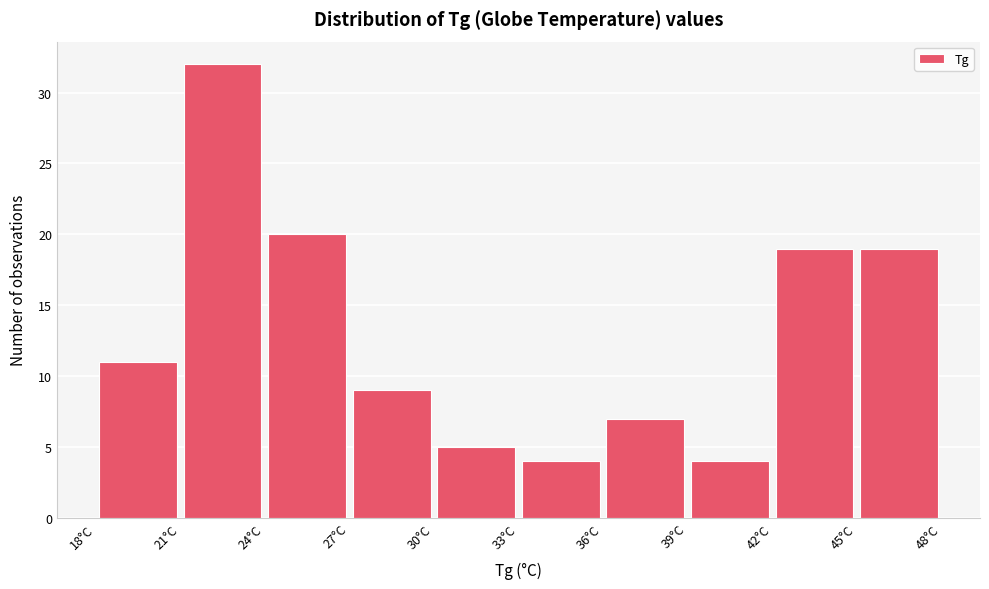

Reading left to right, list every bar in this chart as the range it spans on the x-axis followed by its height. The values are not printed on the chart, so give them approximately, as read against the axis.

18 to 21: 11
21 to 24: 32
24 to 27: 20
27 to 30: 9
30 to 33: 5
33 to 36: 4
36 to 39: 7
39 to 42: 4
42 to 45: 19
45 to 48: 19